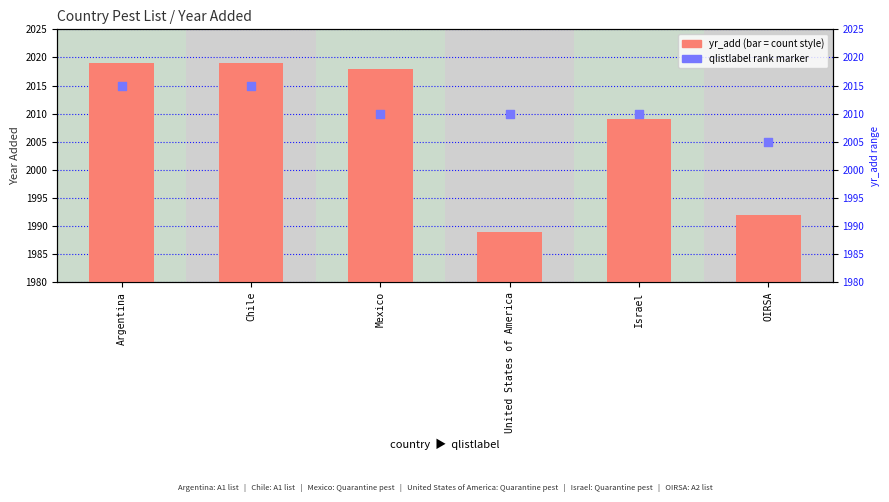

Which series has the largest Y range (max minus min)?

yr_add